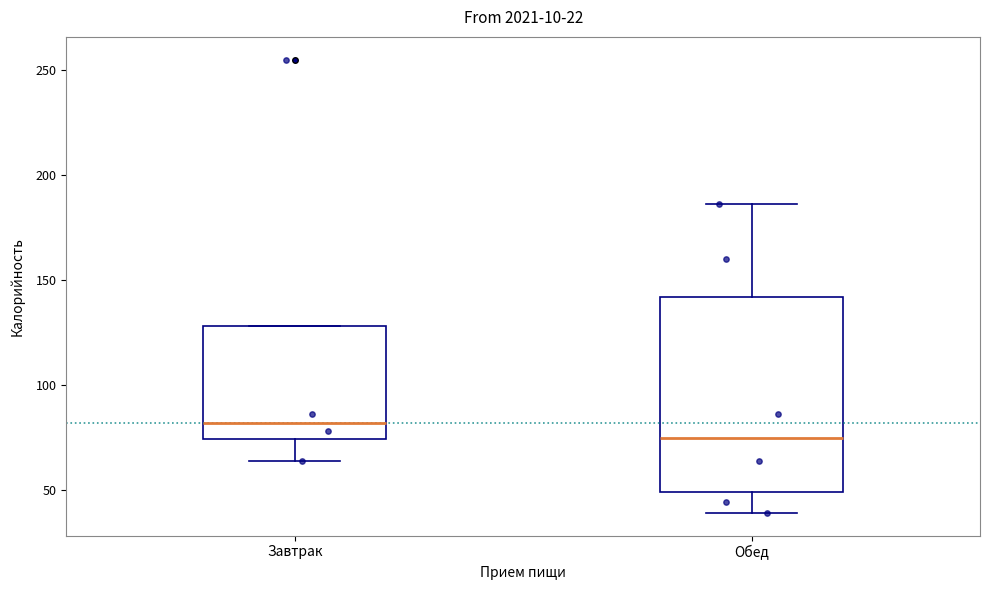

Where does the median line of the box for Завтрак sit on the y-axis? The values are not printed on the chart, so give them approximately, as read against the axis.

80